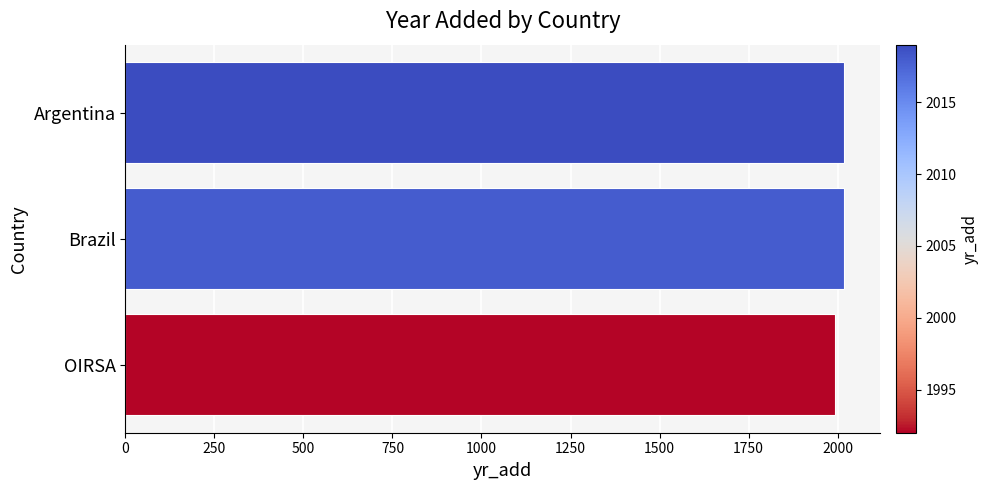

How many series are shown in this chart?

1